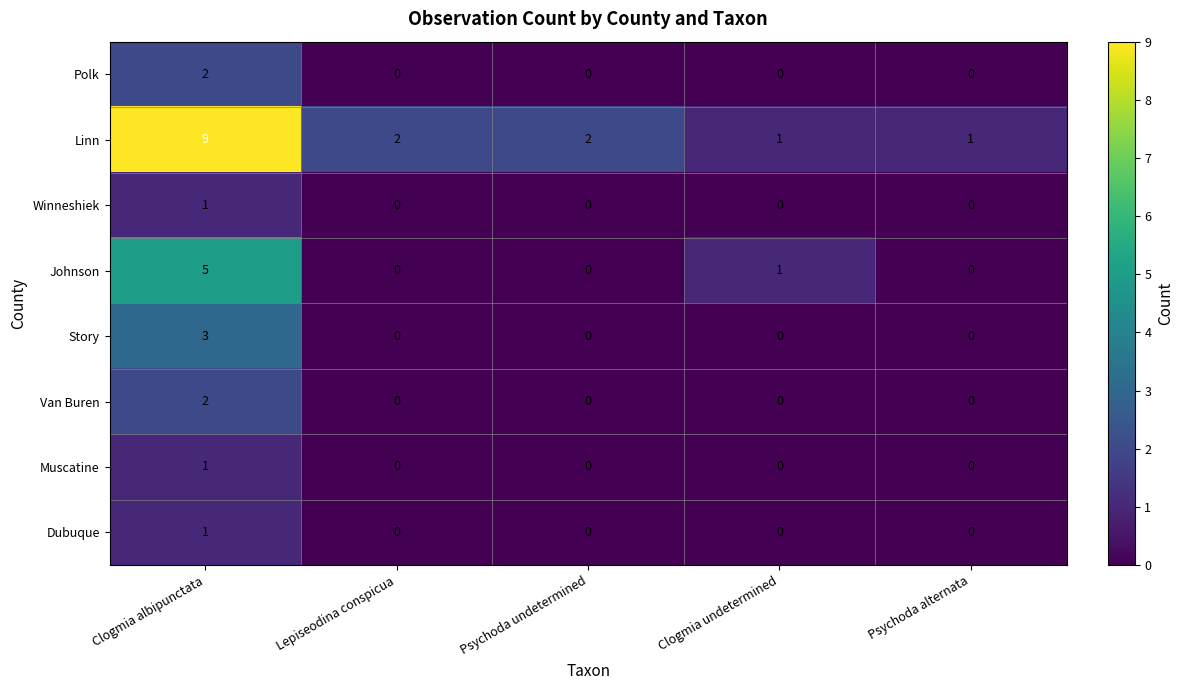

What is the difference between the maximum and second lowest values in the Linn series?

8